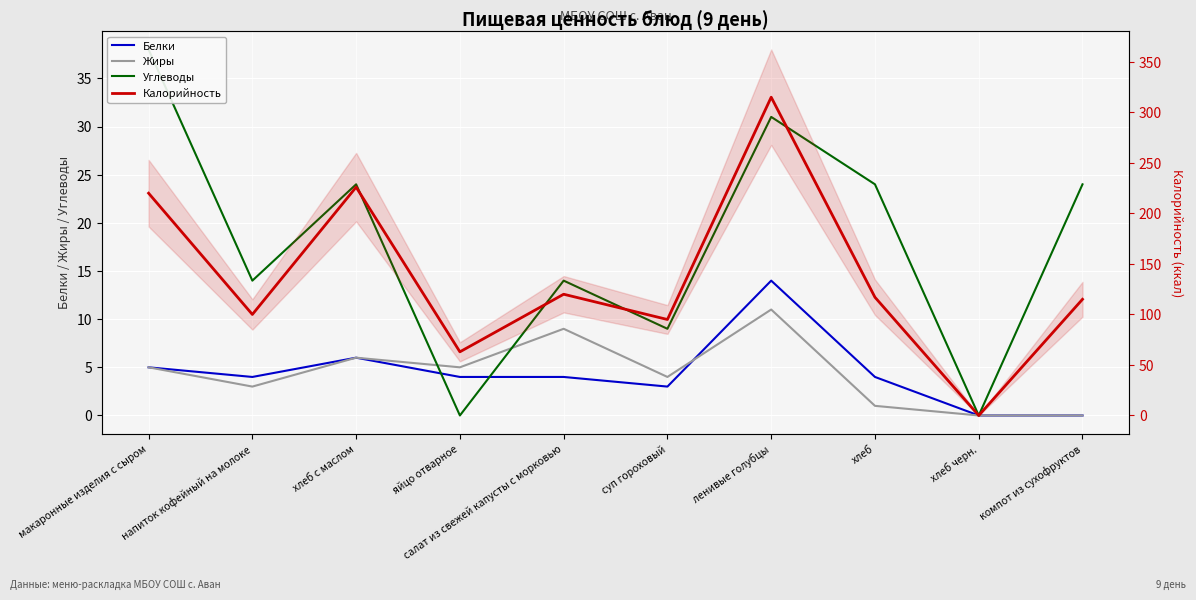

At how many categories does at least one series exceed 208?

3